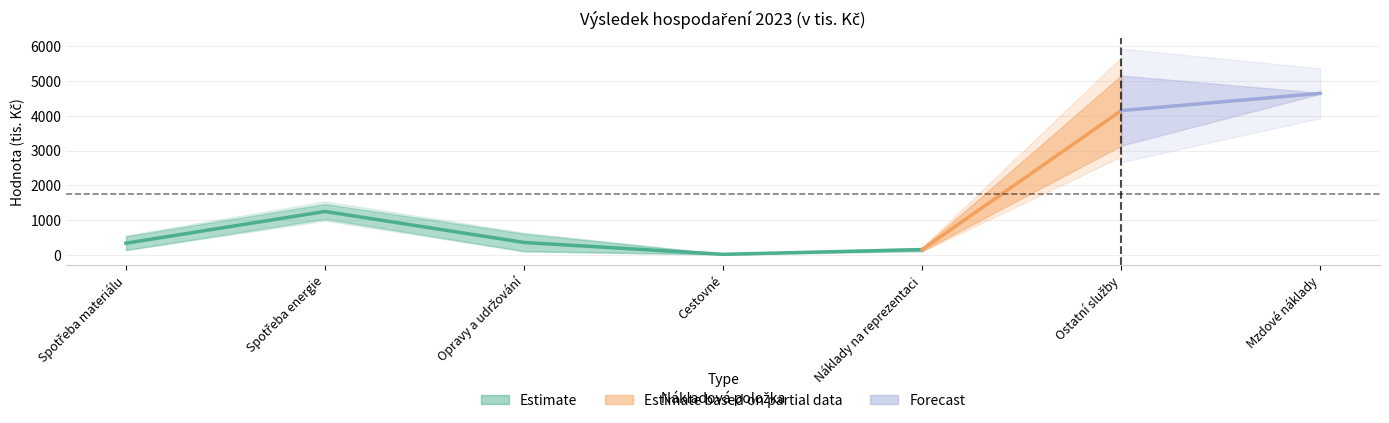

At how many categories does at least one series exceed 4656?

1